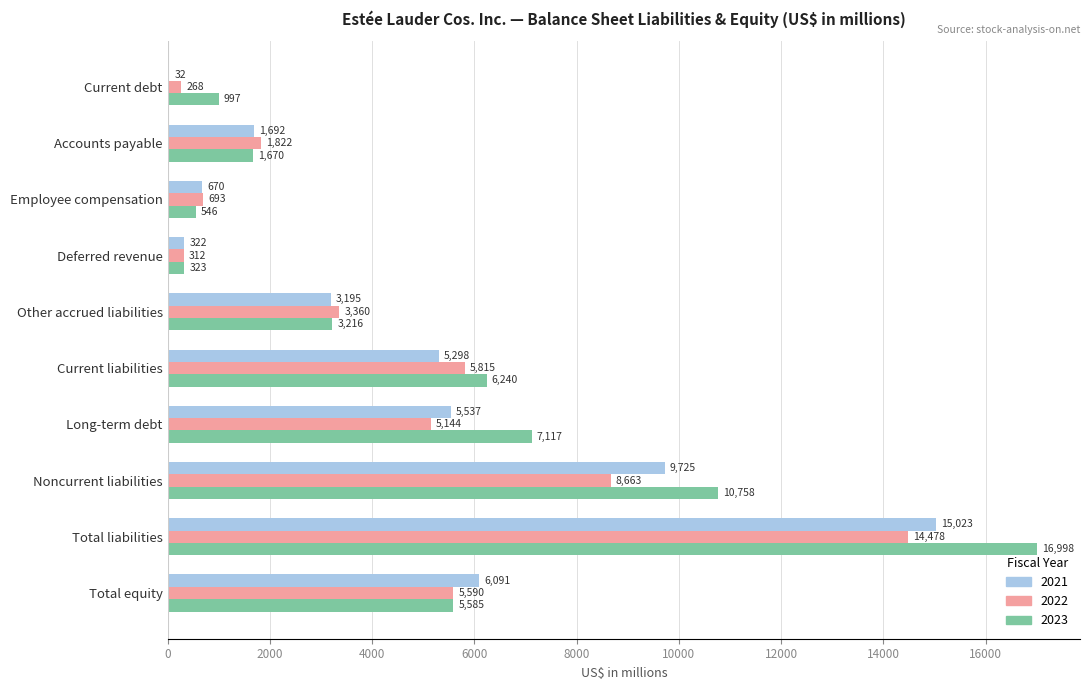

Which series changed the most between Long-term debt and Total liabilities?

2023